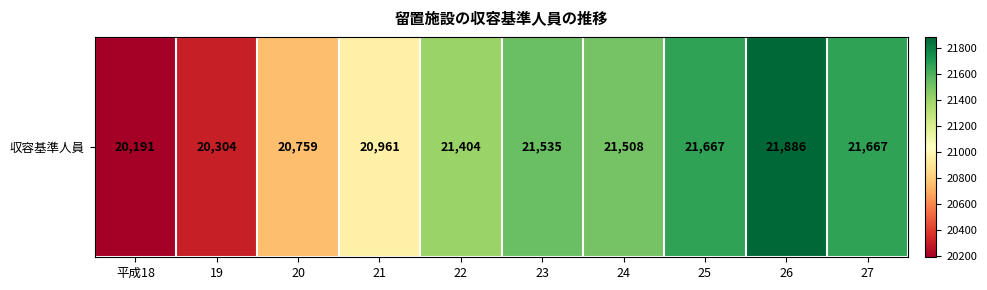

Rank the categories by value from highest to lowest.

26, 25, 27, 23, 24, 22, 21, 20, 19, 平成18